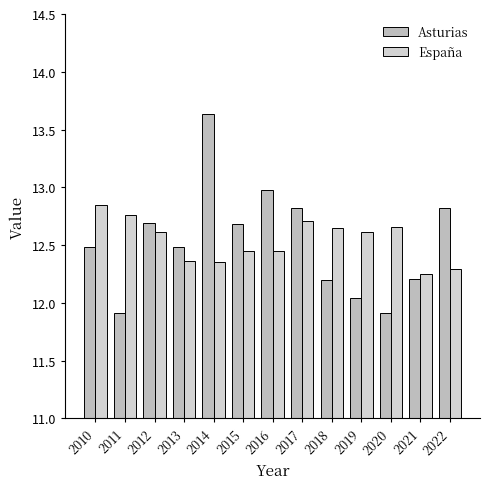

How many bars are there in total?

26